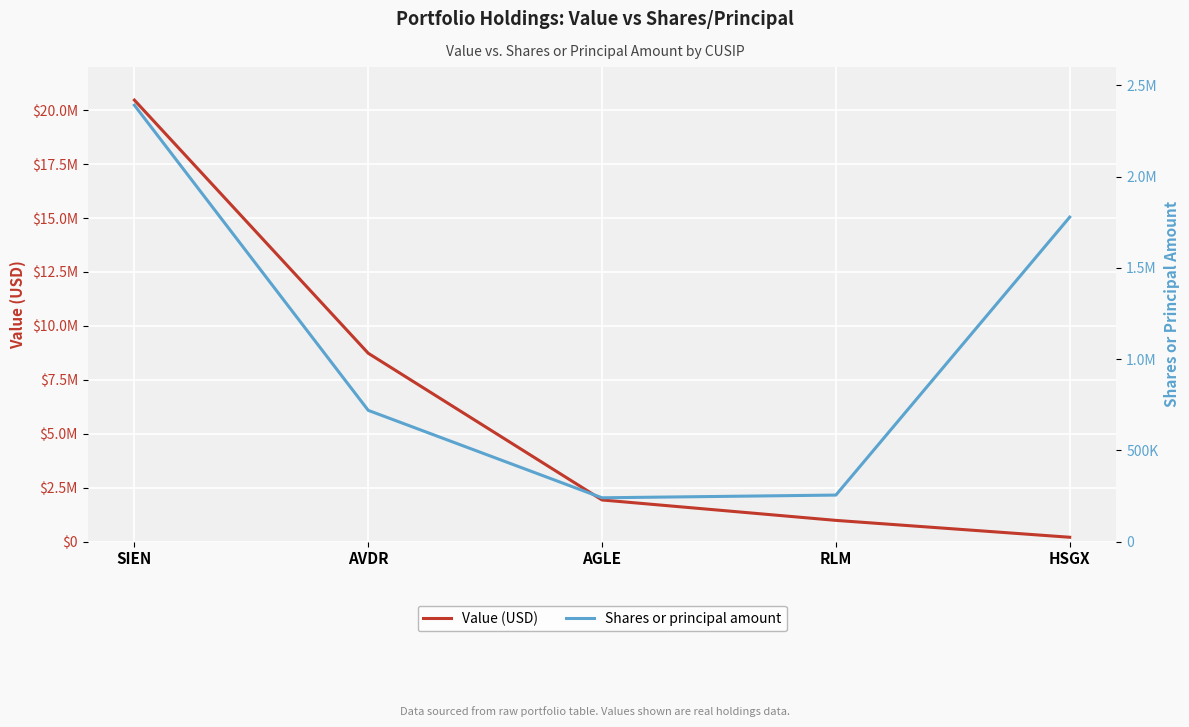

True or false: Shares or principal amount has more than 2 interior local peaks.

False